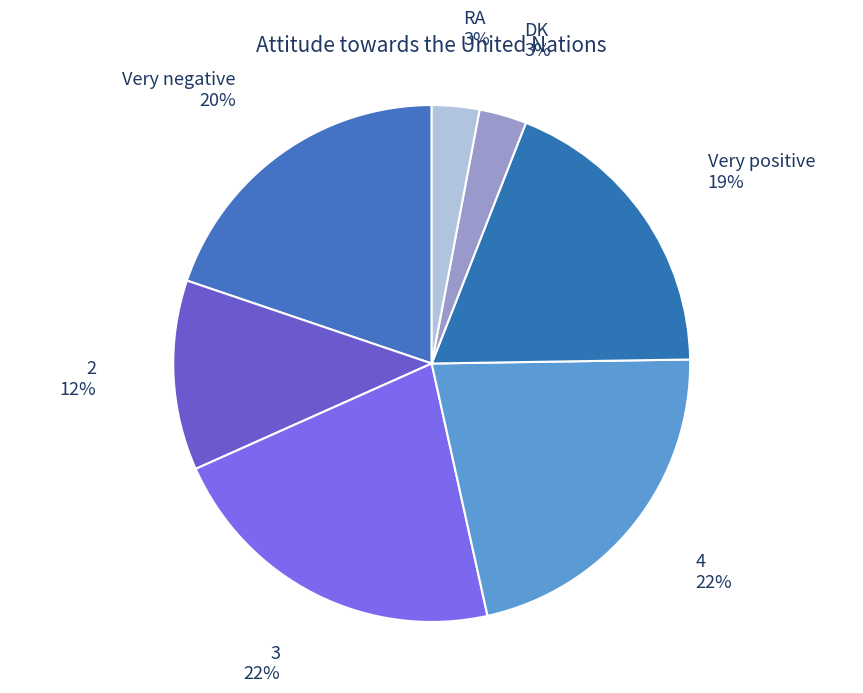

How many slices are in this pie chart?

7